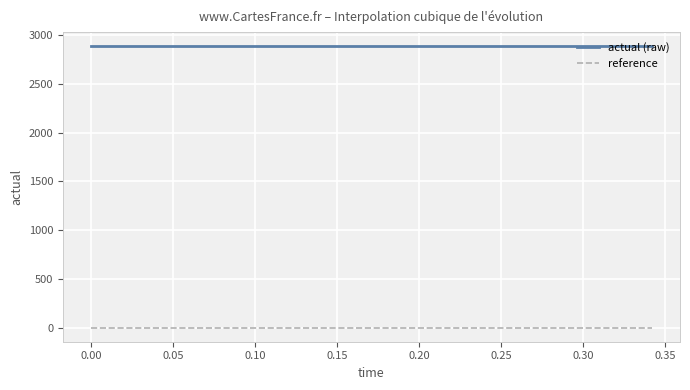

Reading left to right, list all the values displayed in this chart.

actual (raw): 2886.8	2886.8	2886.8	2886.8	2886.8	2886.8	2886.8	2886.8	2886.8	2886.8	2886.8	2886.8	2886.8	2886.8	2886.8	2886.8	2886.8	2886.8	2886.8	2886.8
reference: 0.0	0.0	0.0	0.0	0.0	0.0	0.0	0.0	0.0	0.0	0.0	0.0	0.0	0.0	0.0	0.0	0.0	0.0	0.0	0.0